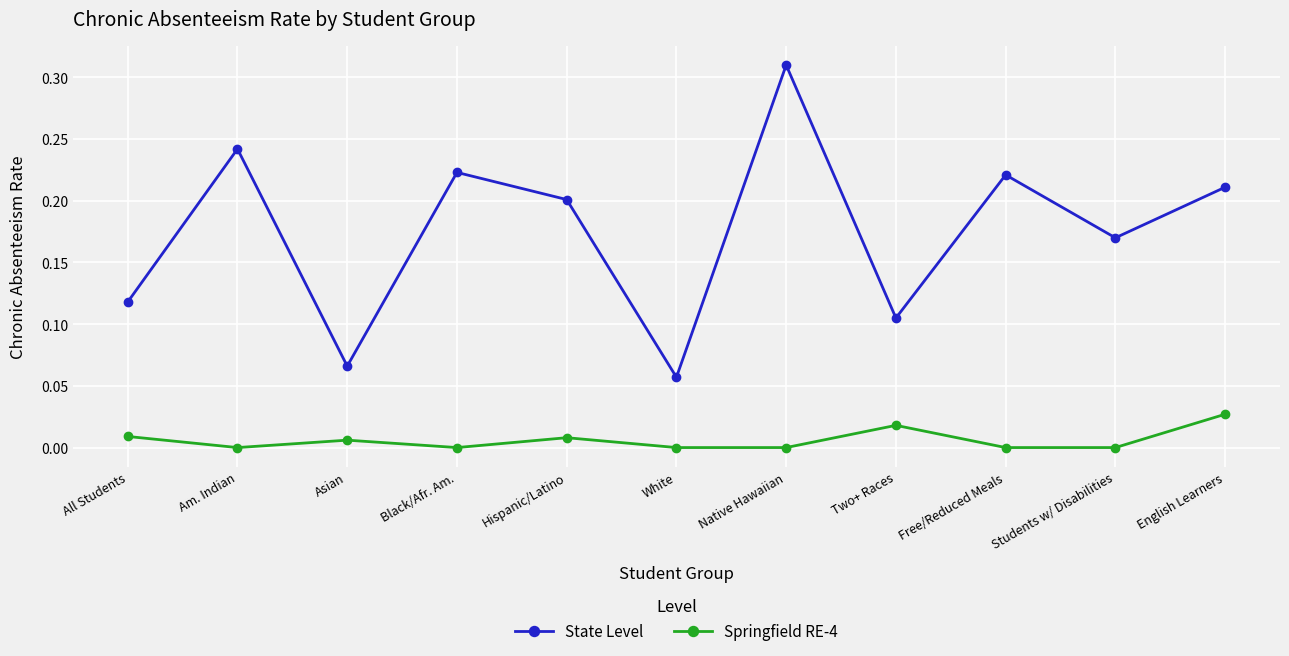

The State Level series shows 0.2 at Black/Afr. Am.. True or false?

True